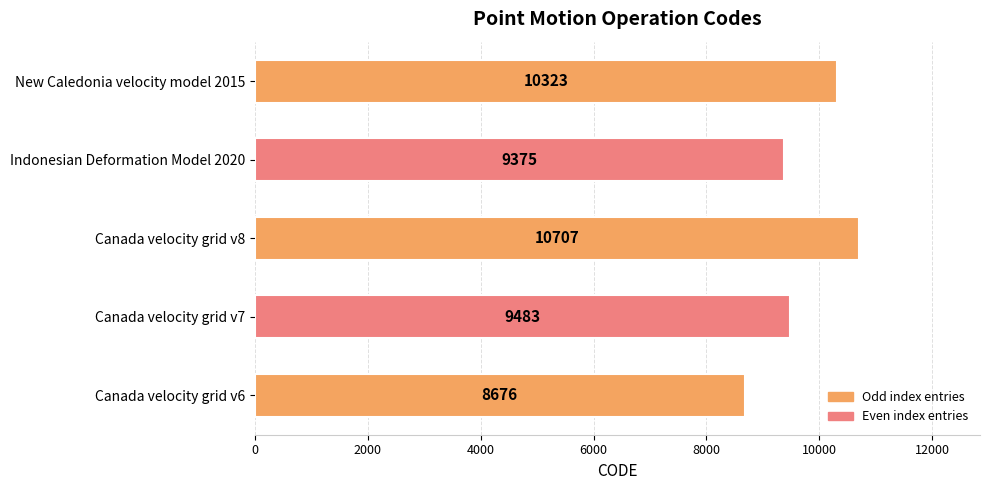

List the labels in order of value, largest first.

Canada velocity grid v8, New Caledonia velocity model 2015, Canada velocity grid v7, Indonesian Deformation Model 2020, Canada velocity grid v6